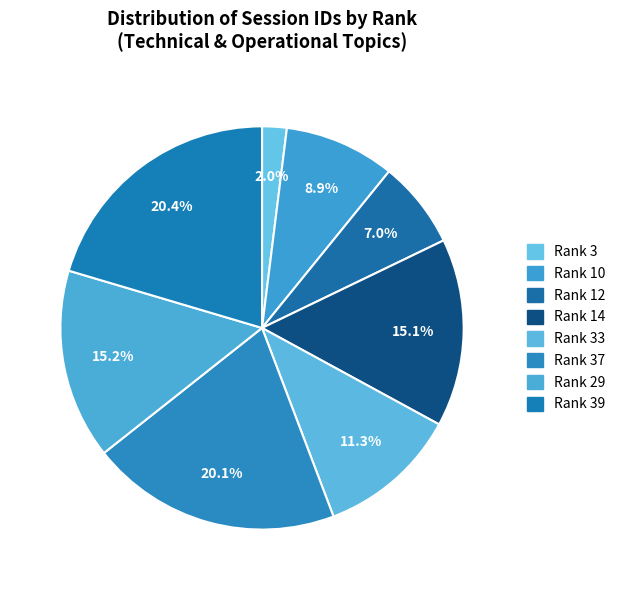

How many segments does this pie chart have?

8